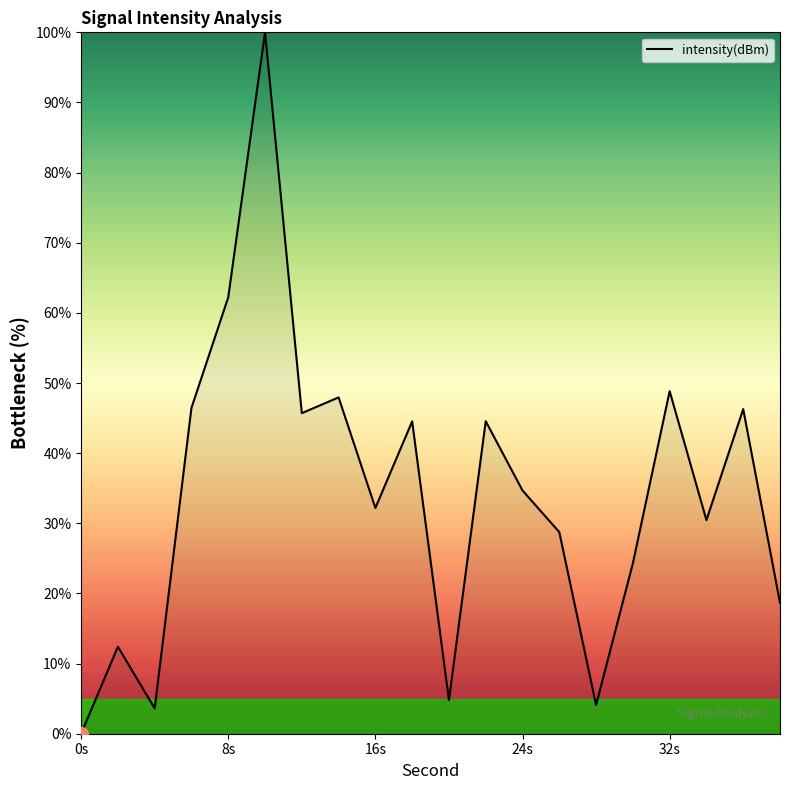

At which label does the data first exceed 34?

6